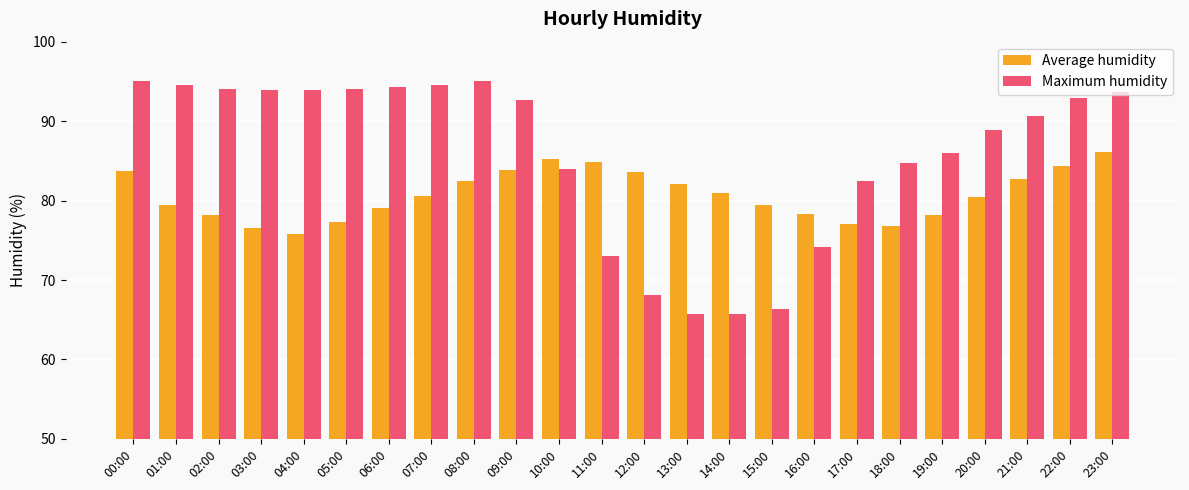

How many bars are there in total?

48